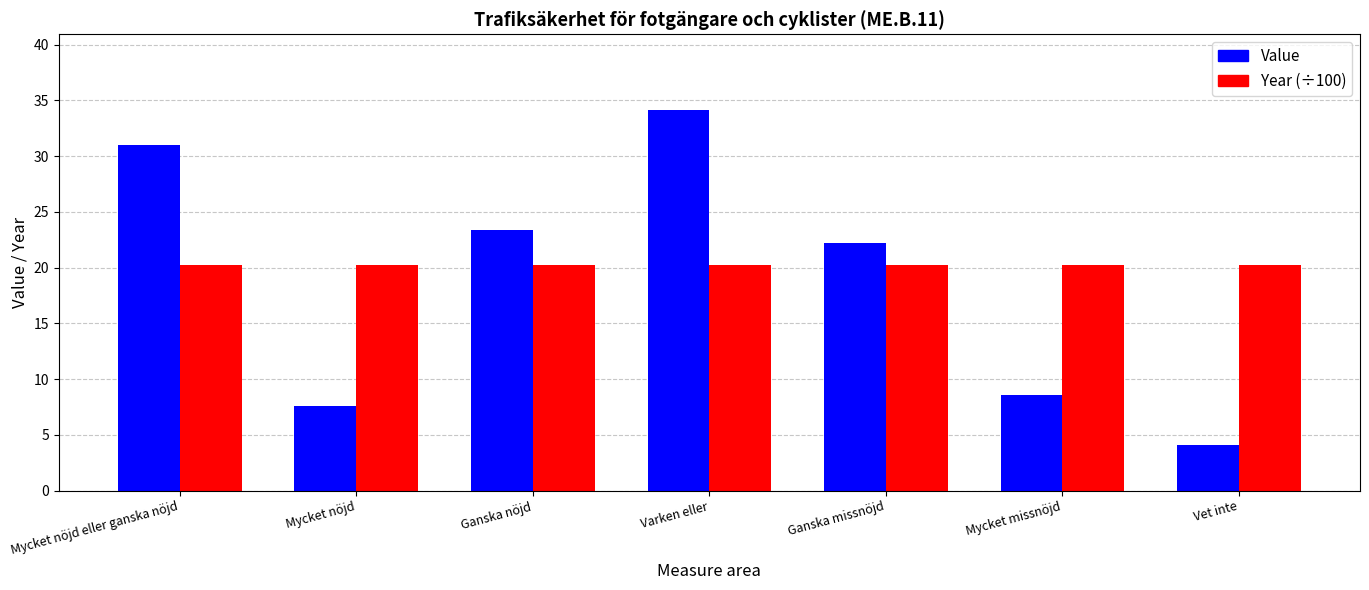

What is the total value across all series at Mycket nöjd?

27.8